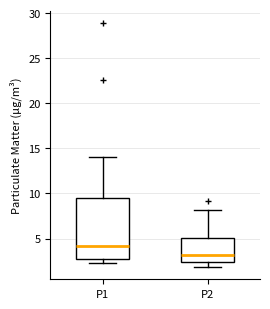

Comparing the boxes themselves (not the whiskers), which one is the tallest?

P1